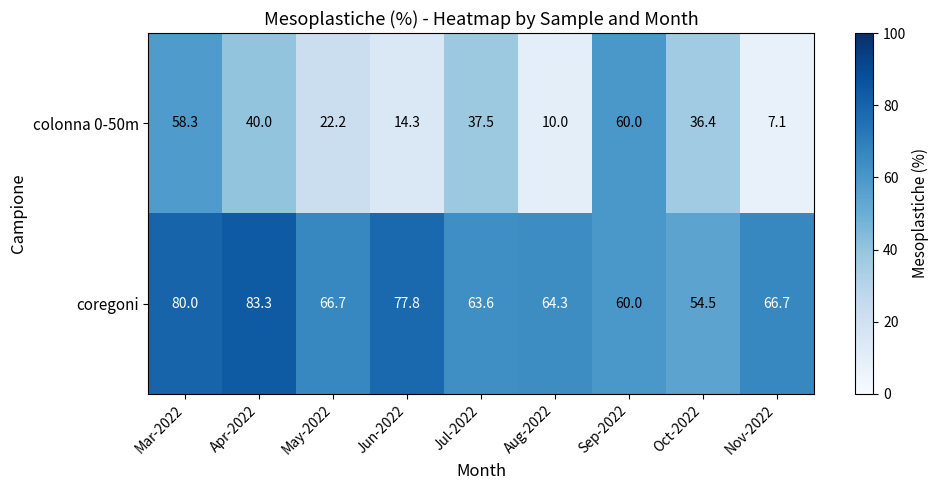

How many series are shown in this chart?

2